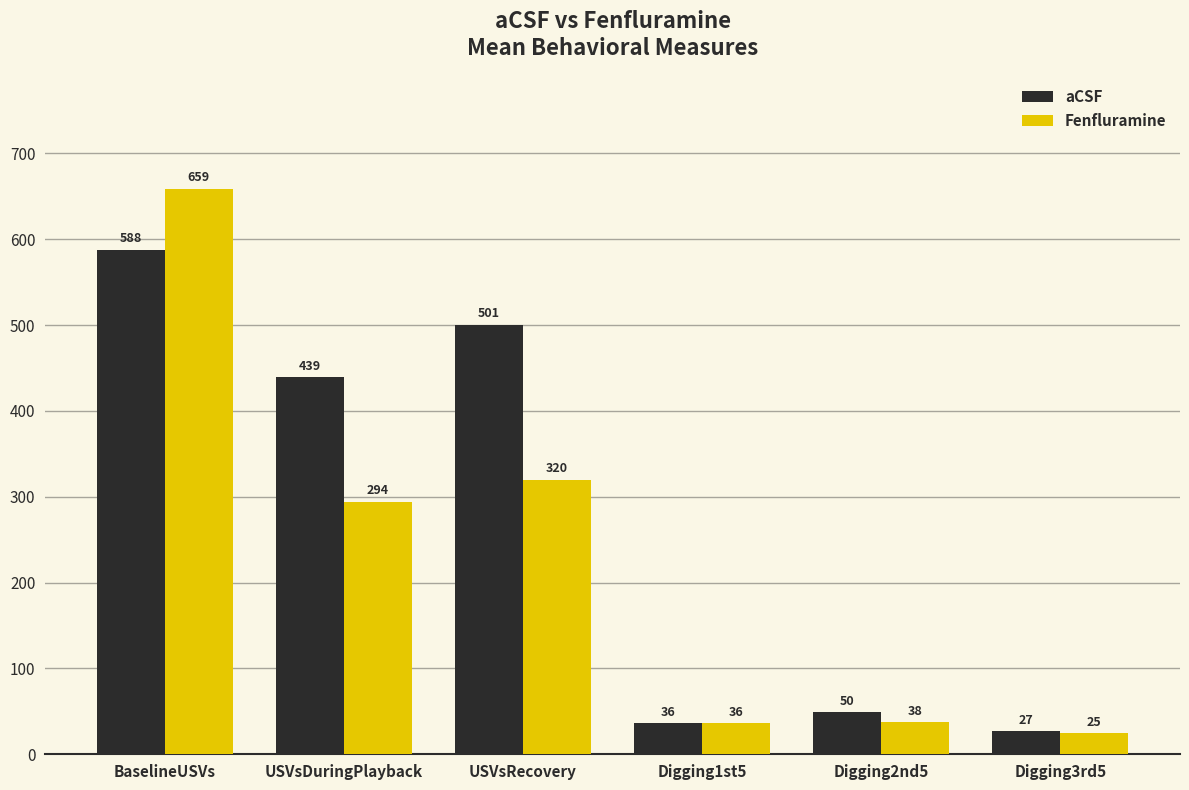

What is the difference between the Fenfluramine values at Digging3rd5 and Digging1st5?

11.9